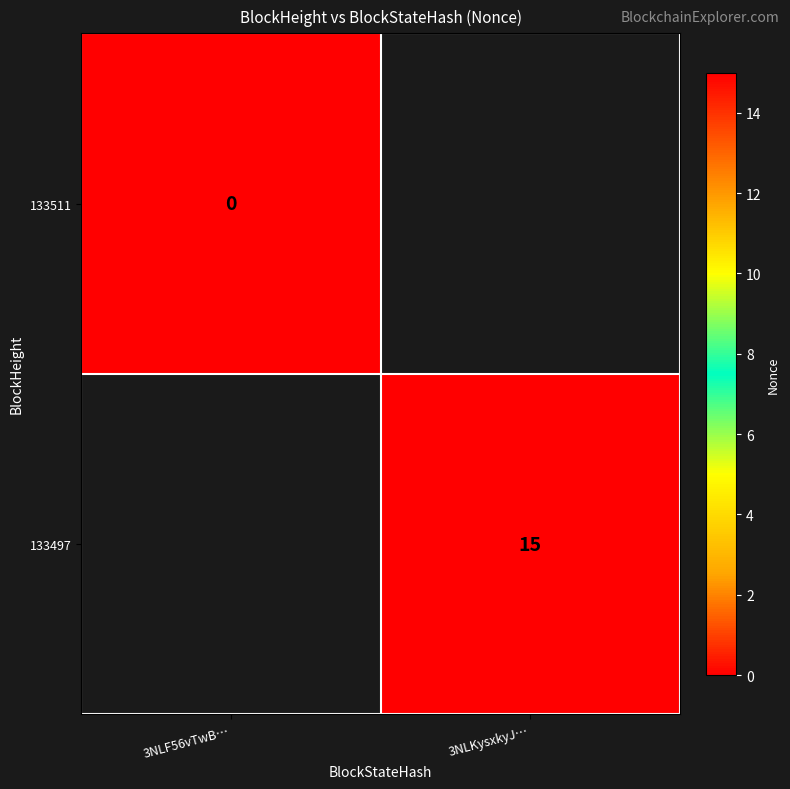

Is it true that 133497 equals 15 at 3NLKysxkyJ…?

True